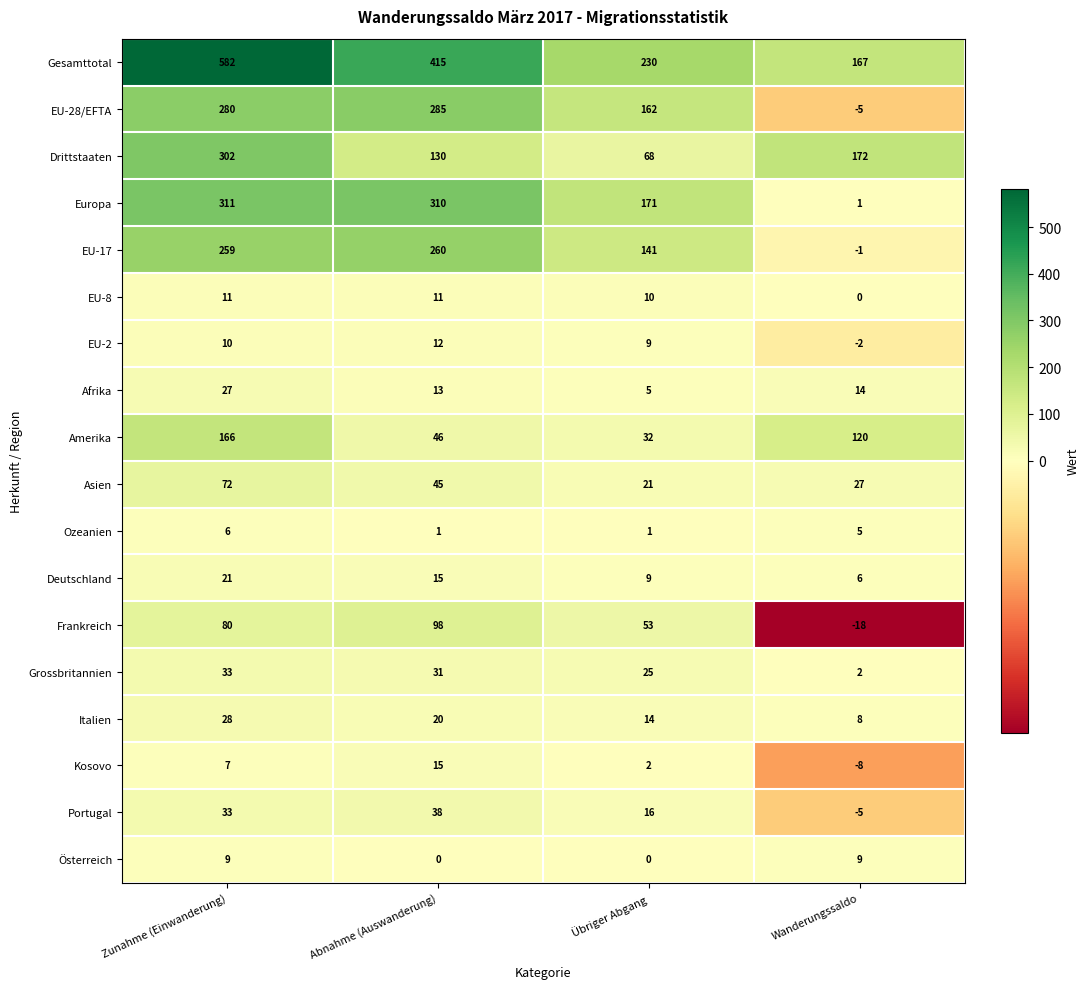

What is the greatest value displayed?

582